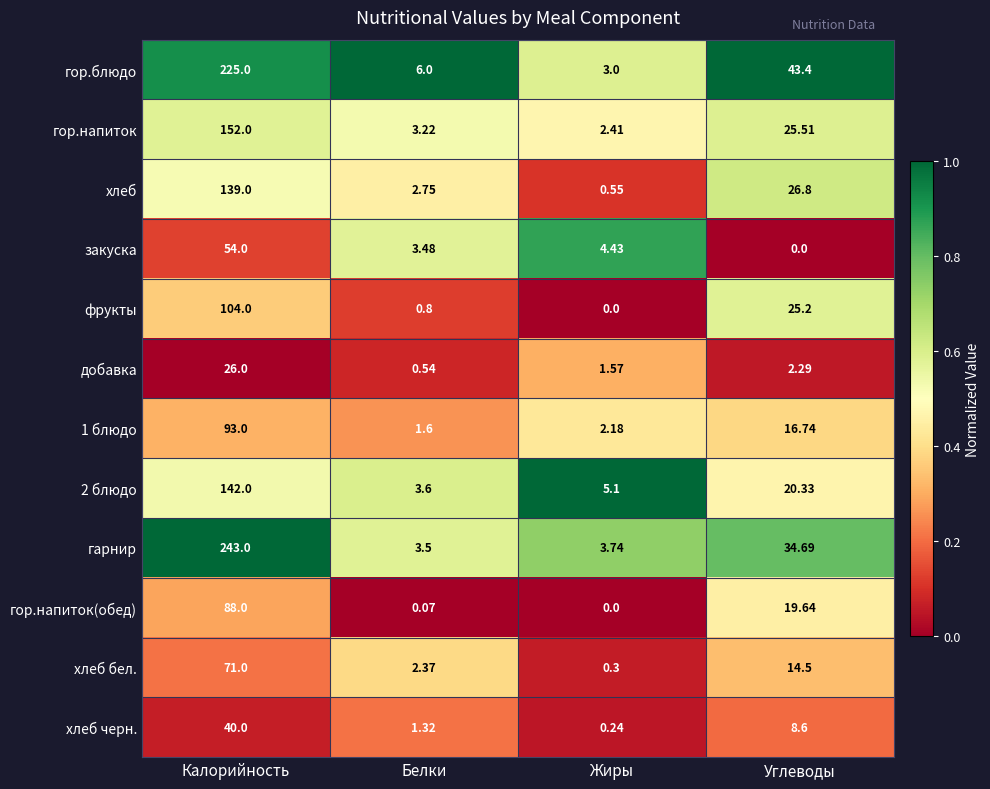

Which series has the widest spread of values?

гарнир